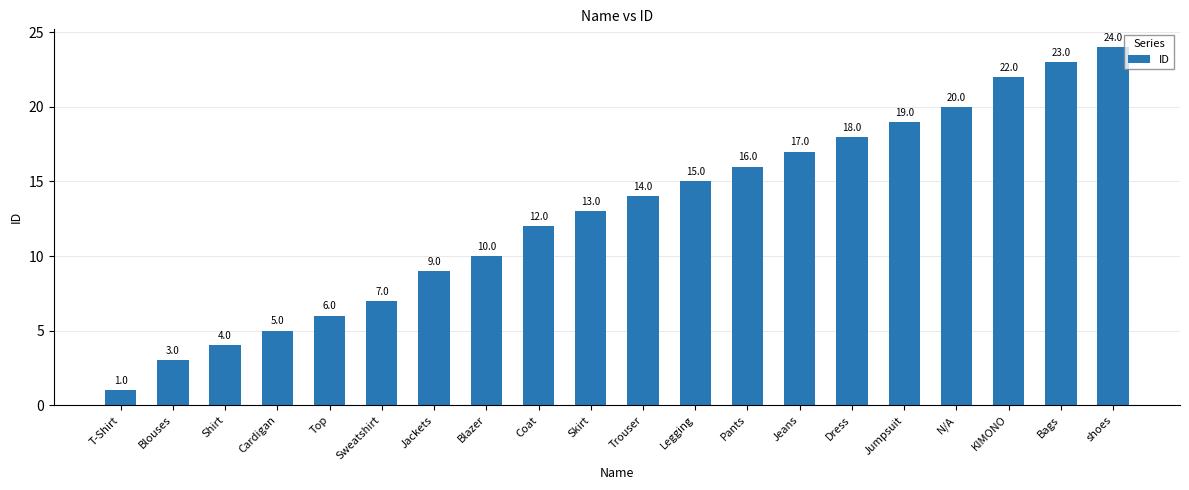

How many data points are less than 14?

10